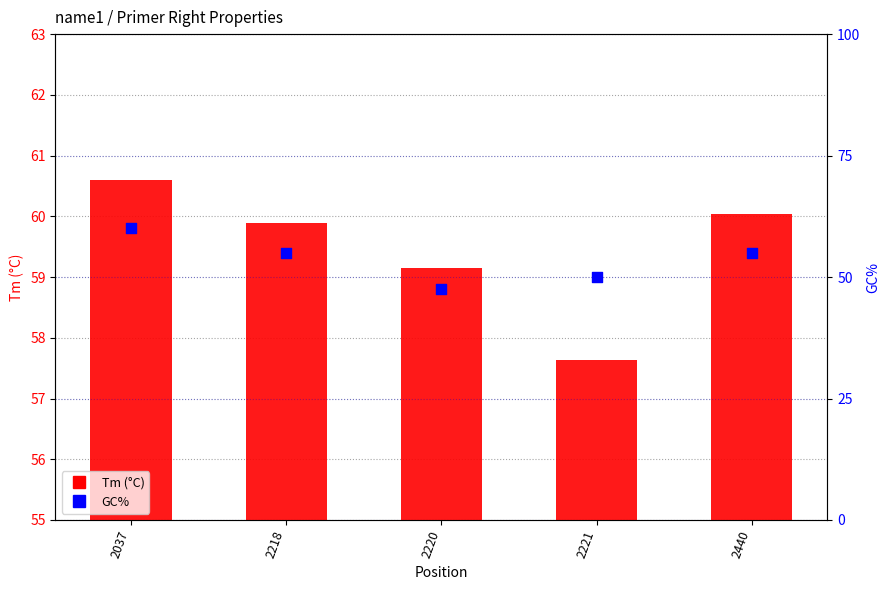

What is the total value across all series at 2221?

107.6